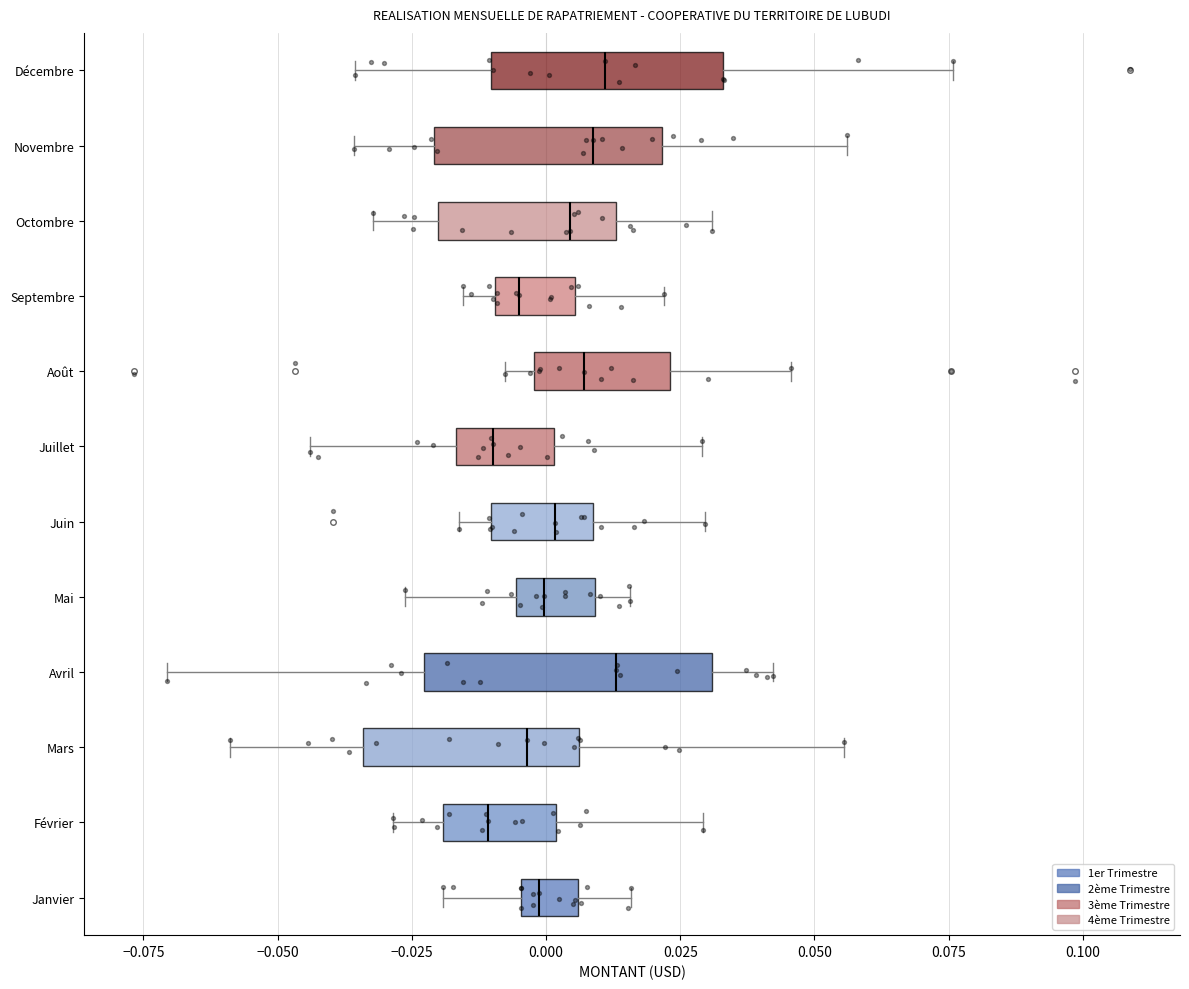

Reading bottom to top, transcribe this box plot: for each box, give where its median line is, the range the box spans, and where its two whiskers end, as read against the x-axis. The values are not printed on the chart, so give them approximately, as read against the axis.

Janvier: median 0.000, box -0.005 to 0.005, whiskers -0.020 to 0.015
Février: median -0.010, box -0.020 to 0.000, whiskers -0.030 to 0.030
Mars: median -0.005, box -0.035 to 0.005, whiskers -0.060 to 0.055
Avril: median 0.015, box -0.025 to 0.030, whiskers -0.070 to 0.040
Mai: median 0.000, box -0.005 to 0.010, whiskers -0.025 to 0.015
Juin: median 0.000, box -0.010 to 0.010, whiskers -0.015 to 0.030
Juillet: median -0.010, box -0.015 to 0.000, whiskers -0.045 to 0.030
Août: median 0.005, box 0.000 to 0.025, whiskers -0.010 to 0.045
Septembre: median -0.005, box -0.010 to 0.005, whiskers -0.015 to 0.020
Octombre: median 0.005, box -0.020 to 0.015, whiskers -0.030 to 0.030
Novembre: median 0.010, box -0.020 to 0.020, whiskers -0.035 to 0.055
Décembre: median 0.010, box -0.010 to 0.035, whiskers -0.035 to 0.075